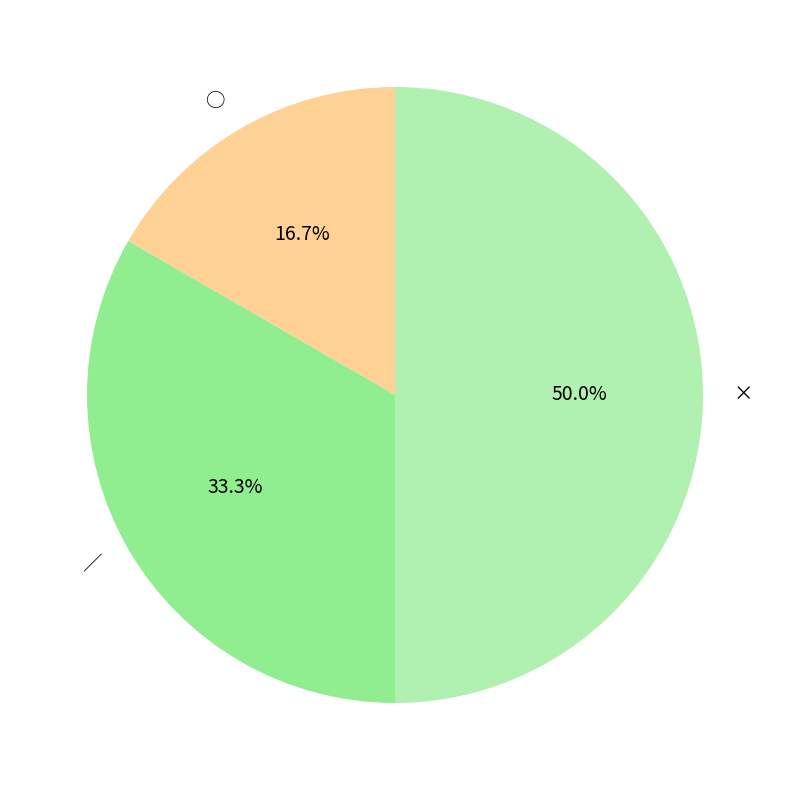

What portion of the pie excludes ○?

83.3%